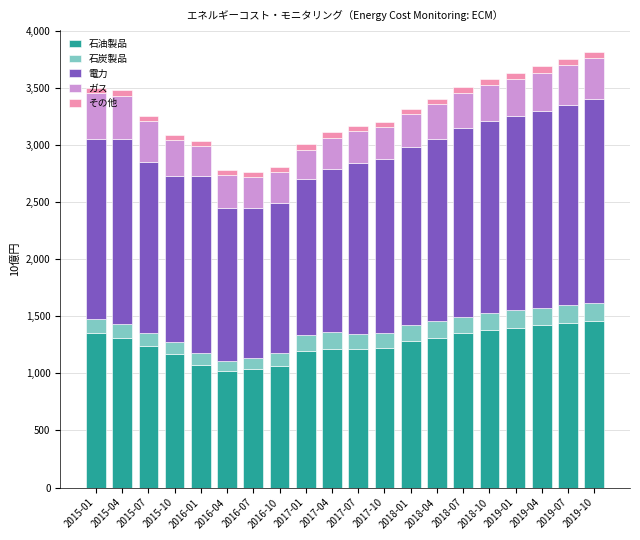

Where does the 石油製品 series first go above 1280?

2015-01